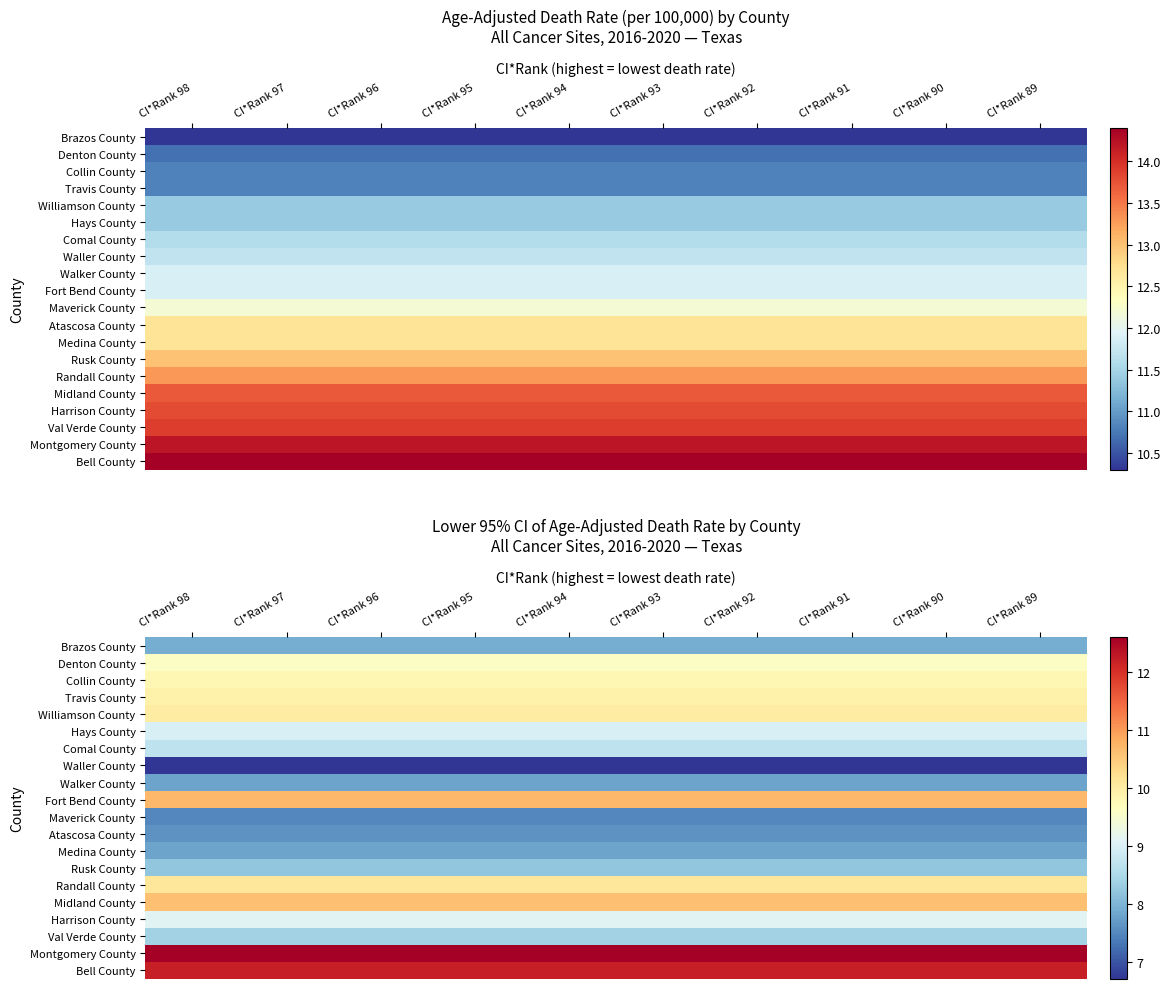

Which series has the largest total across all categories?

Montgomery County